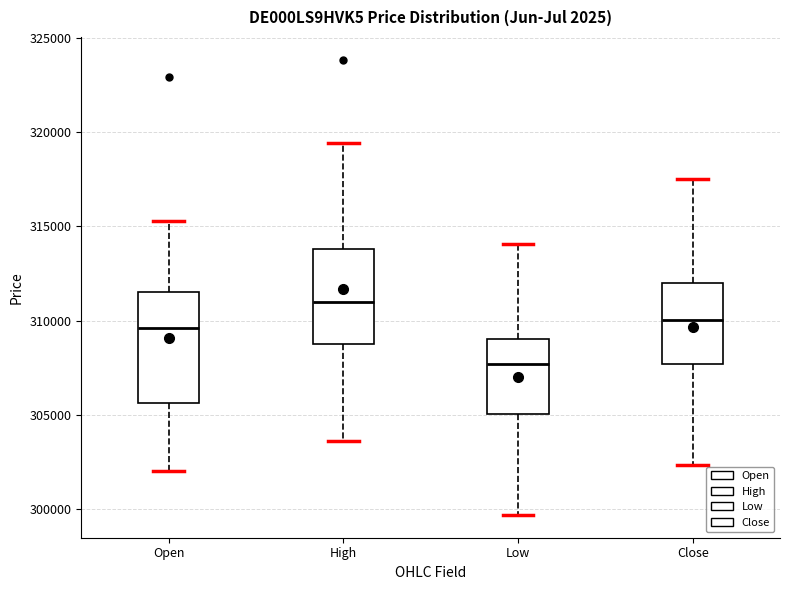

Reading left to right, transcribe this box plot: for each box, give where its median line is, the range the box spans, and where its two whiskers end, as read against the y-axis. The values are not printed on the chart, so give them approximately, as read against the axis.

Open: median 309500, box 305500 to 311500, whiskers 302000 to 315500
High: median 311000, box 309000 to 314000, whiskers 303500 to 319500
Low: median 307500, box 305000 to 309000, whiskers 299500 to 314000
Close: median 310000, box 307500 to 312000, whiskers 302500 to 317500